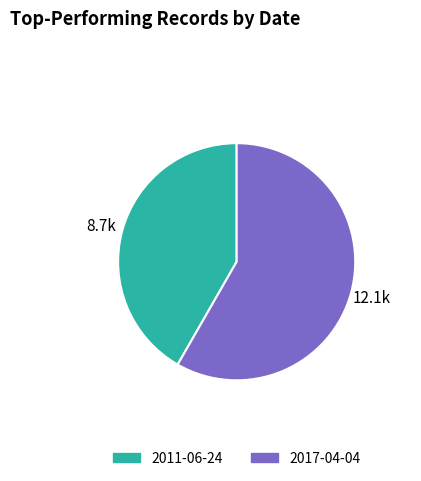

What is the ratio of the value at 2011-06-24 to the value at 2017-04-04?

0.7